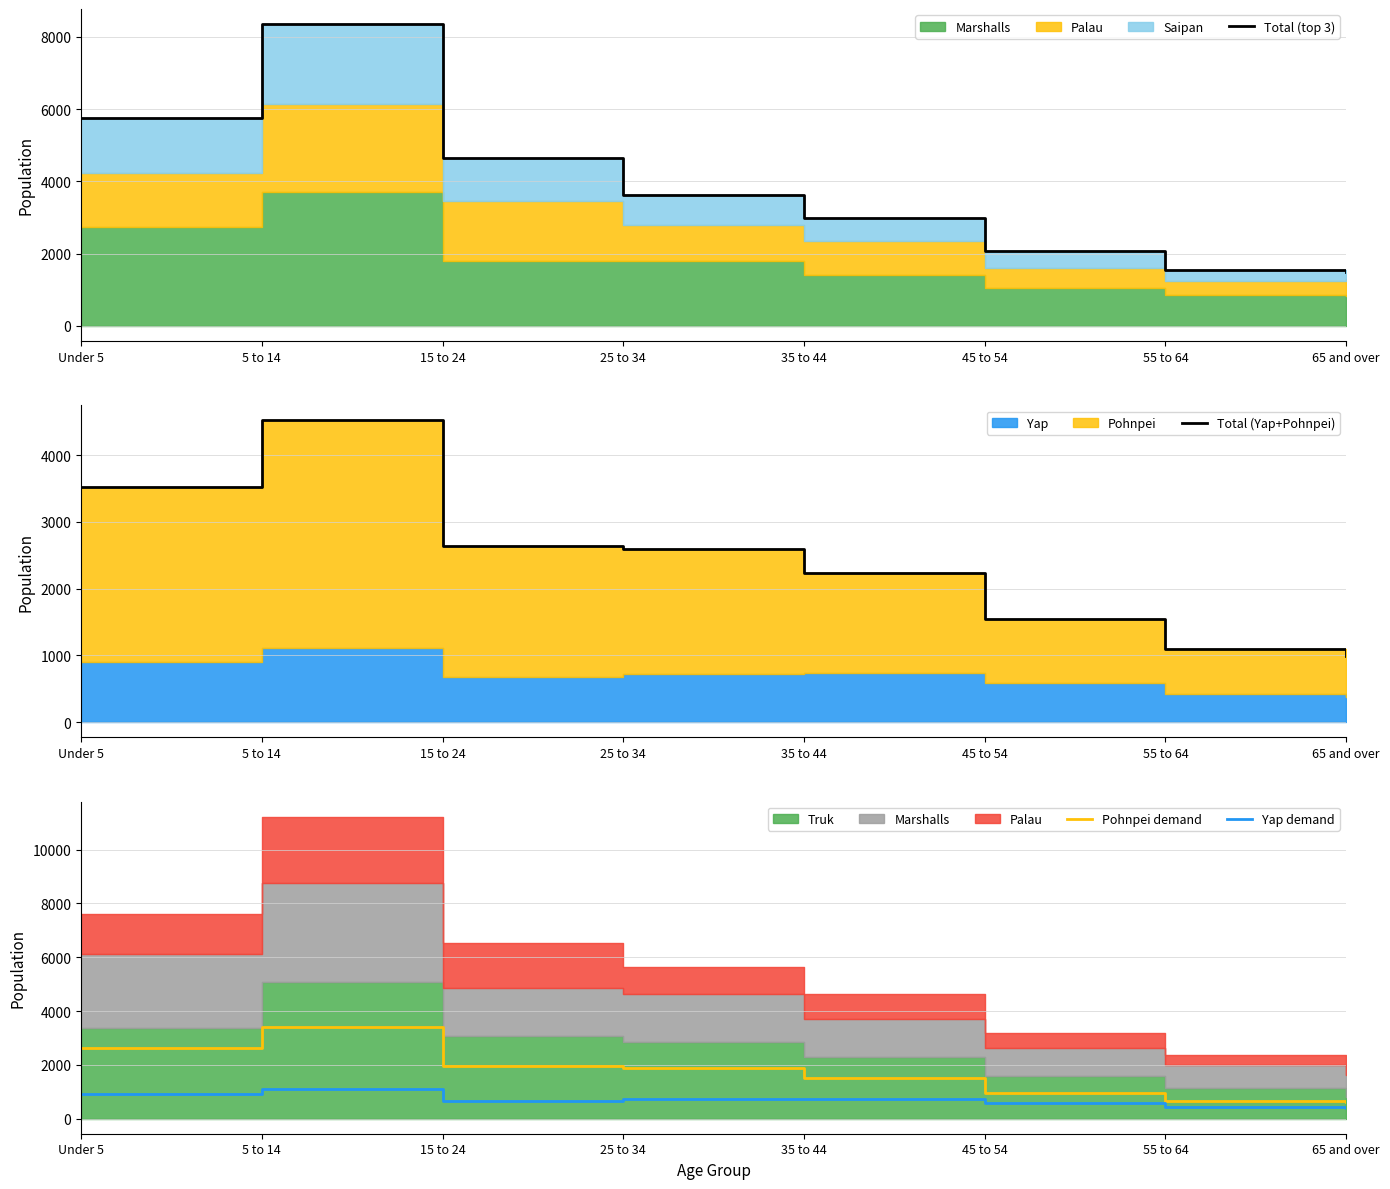

What is the difference between the maximum and second lowest values in the Total (Yap+Pohnpei) series?

3416